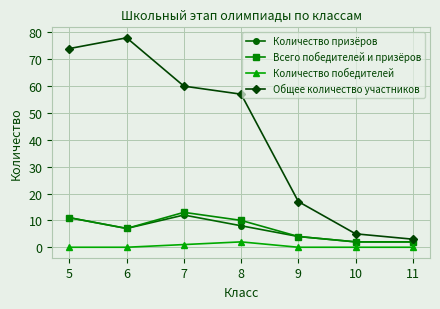

Reading left to right, list all the values displayed in this chart.

Количество призёров: 11	7	12	8	4	2	2
Всего победителей и призёров: 11	7	13	10	4	2	2
Количество победителей: 0	0	1	2	0	0	0
Общее количество участников: 74	78	60	57	17	5	3